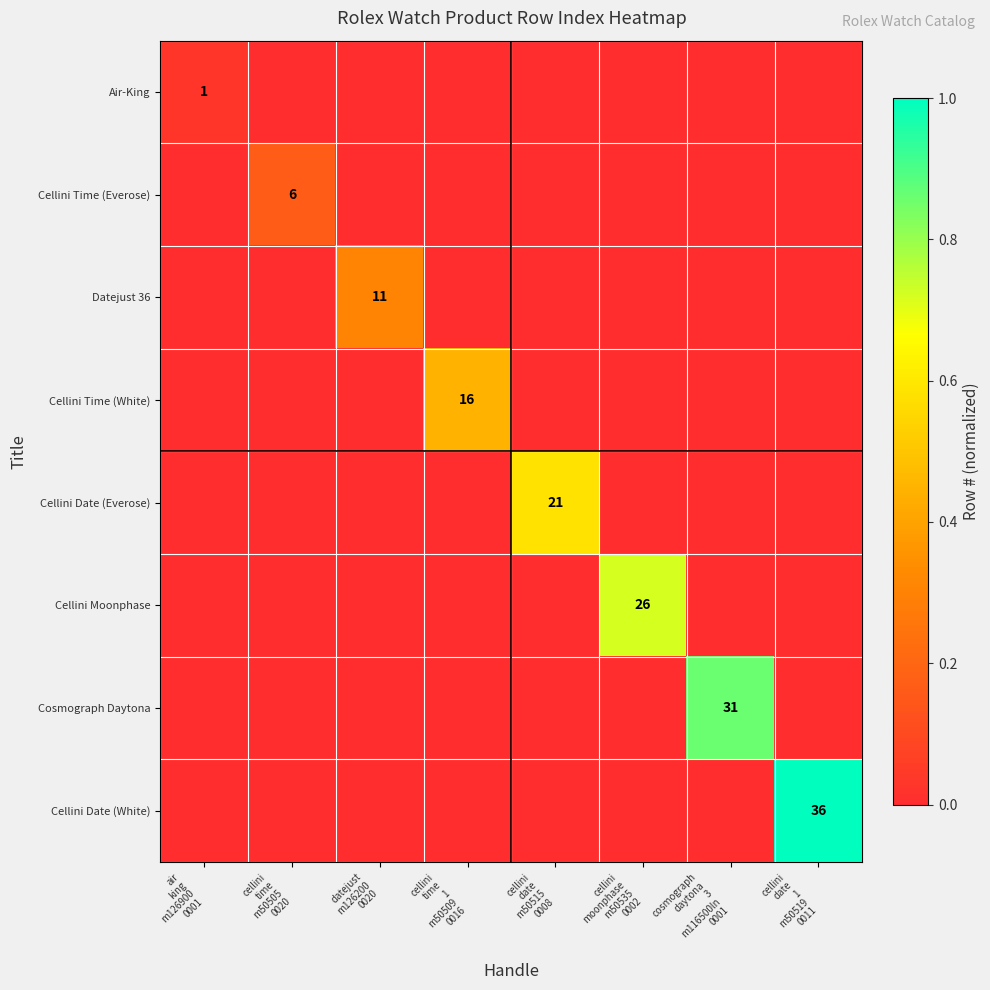

Between cellini
moonphase
m50535
0002 and cellini
time
1
m50509
0016, which is larger?

cellini
moonphase
m50535
0002